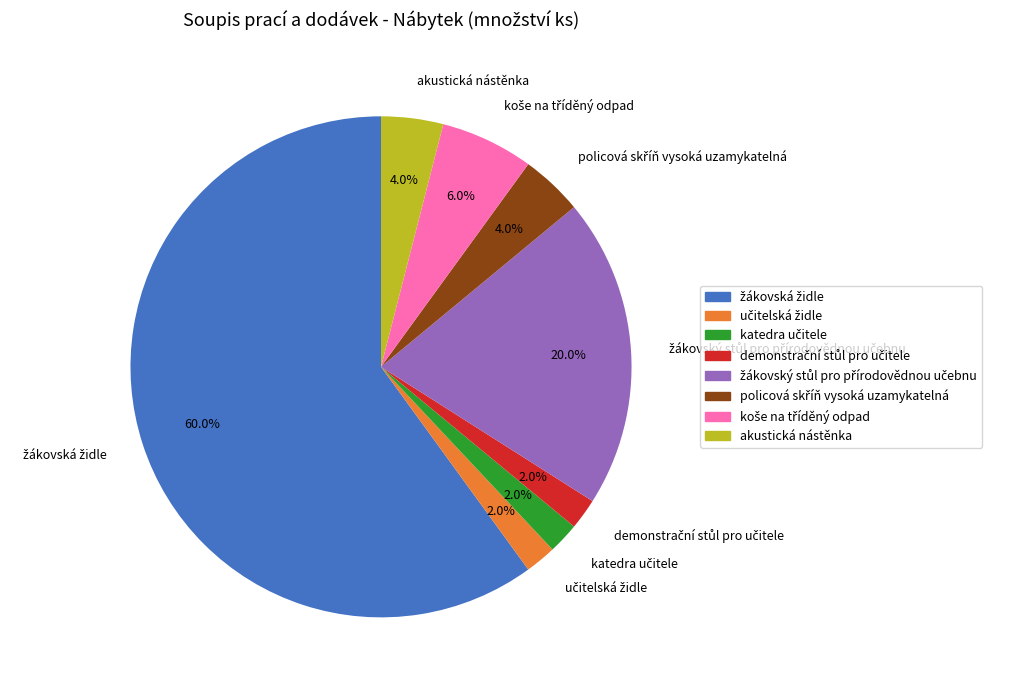

Does any single category account for the majority?

Yes